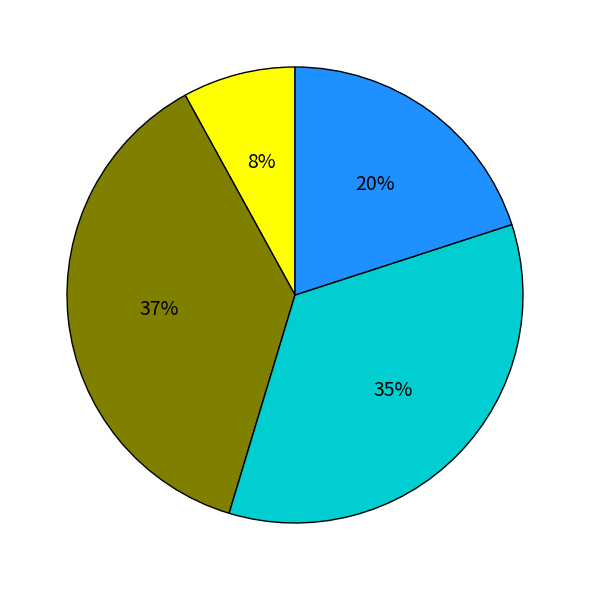

To the nearest percent, what is the average slice percentage?

25%